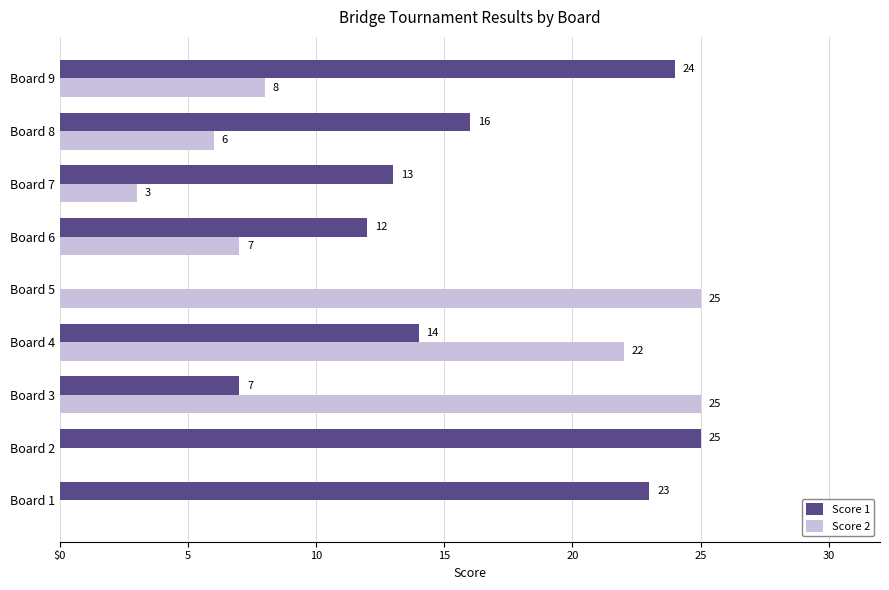

What are all the series names shown in the legend?

Score 1, Score 2